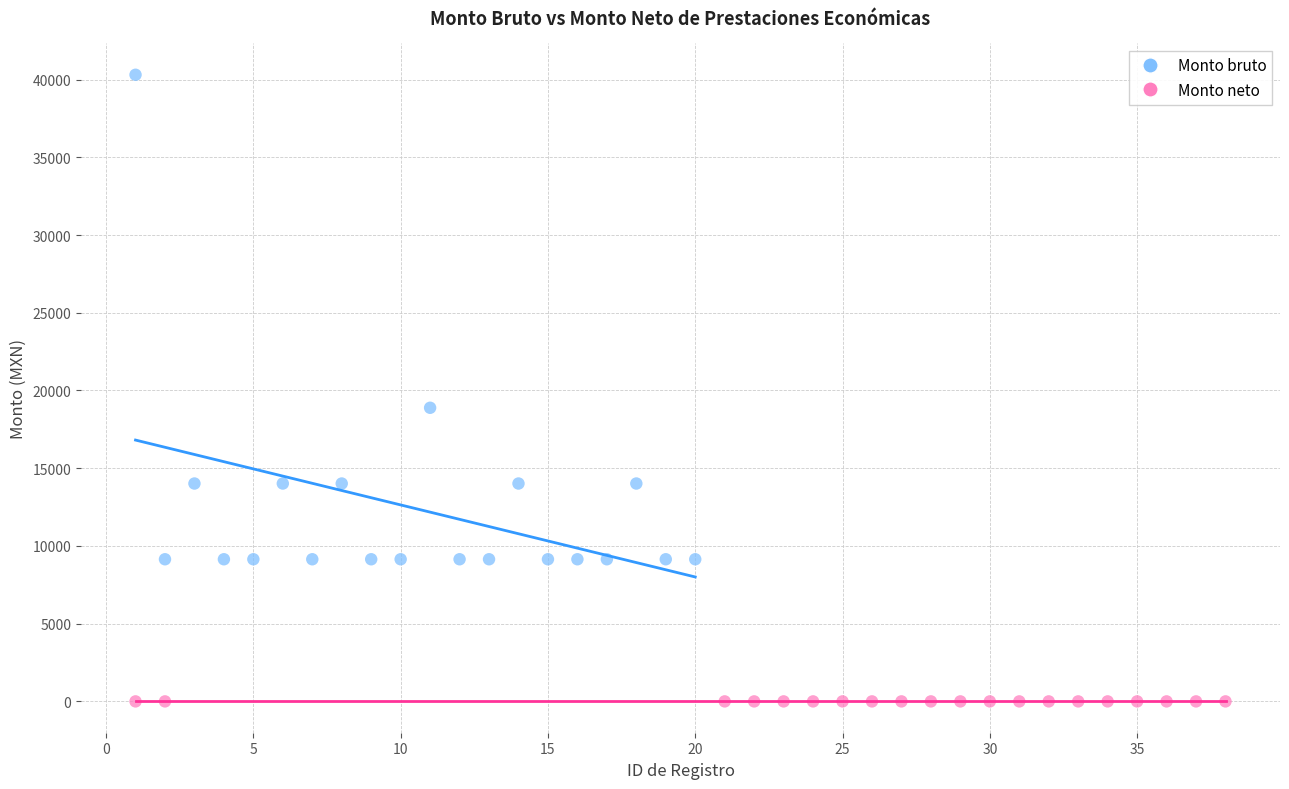

Which series reaches the minimum Y coordinate?

Monto neto